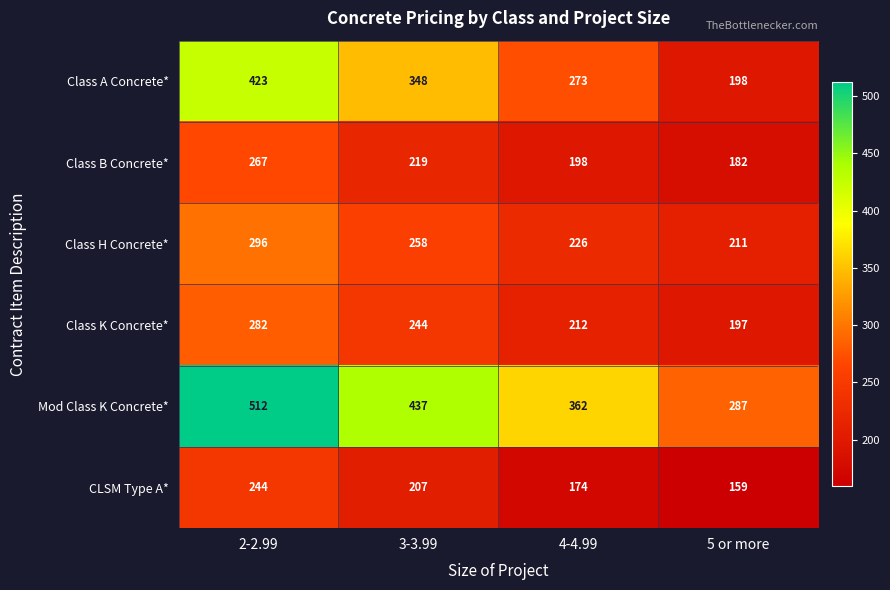

What is the difference between the maximum and minimum values in the Class H Concrete* series?

85